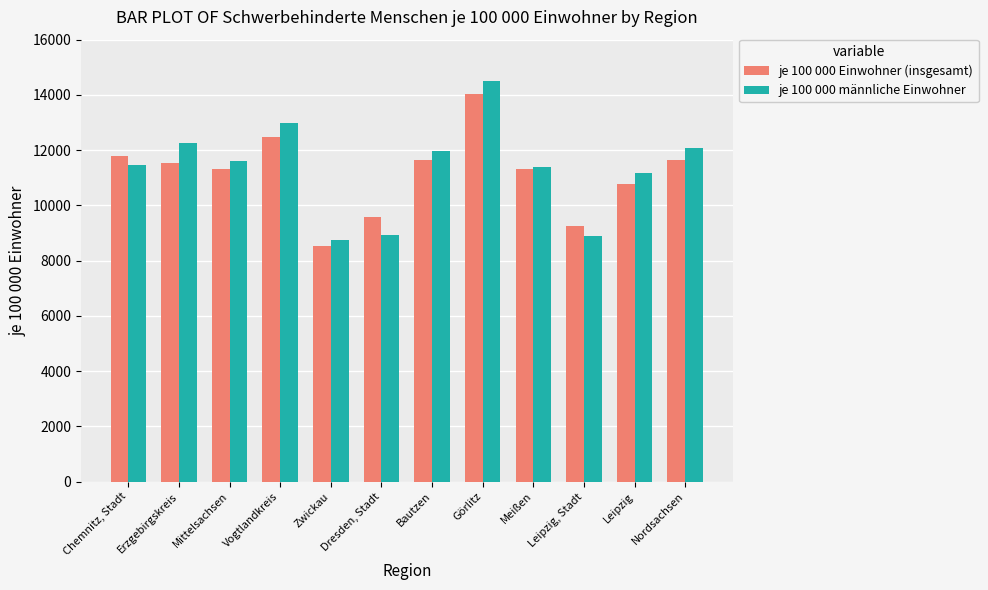

How many values in the je 100 000 männliche Einwohner series are below 11590?

6